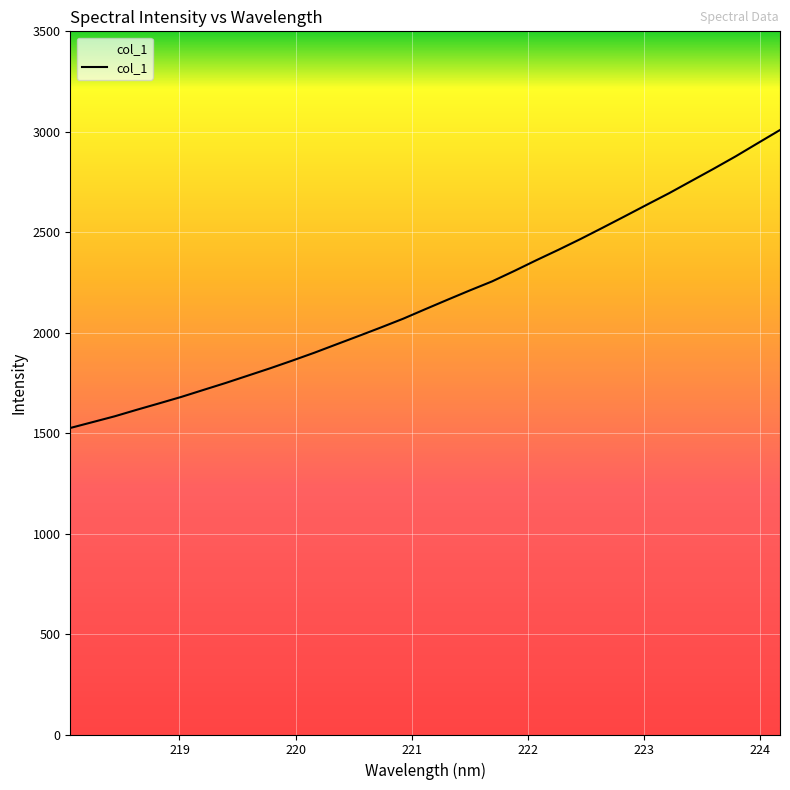

What is the minimum value shown in the chart?

1525.8